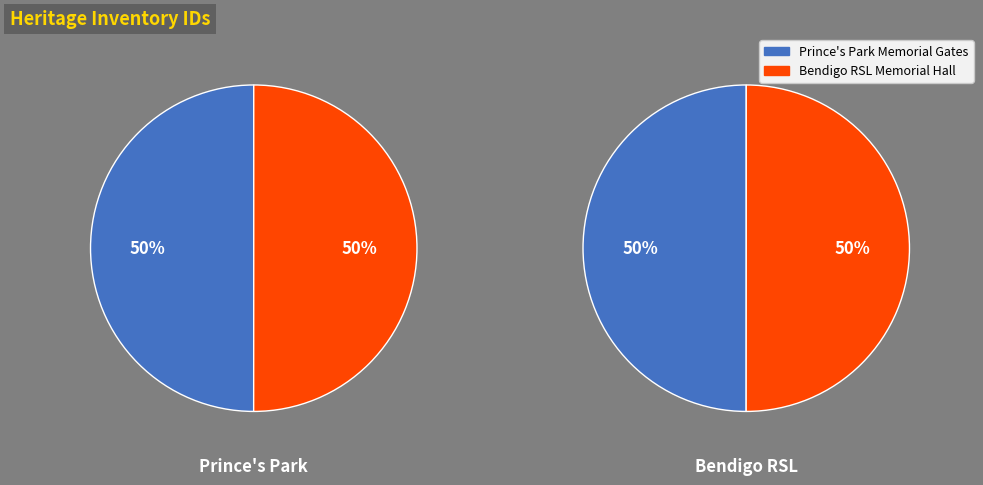

Is it true that Bendigo Returned Soldiers Memorial Hall is 41% of the pie?

False